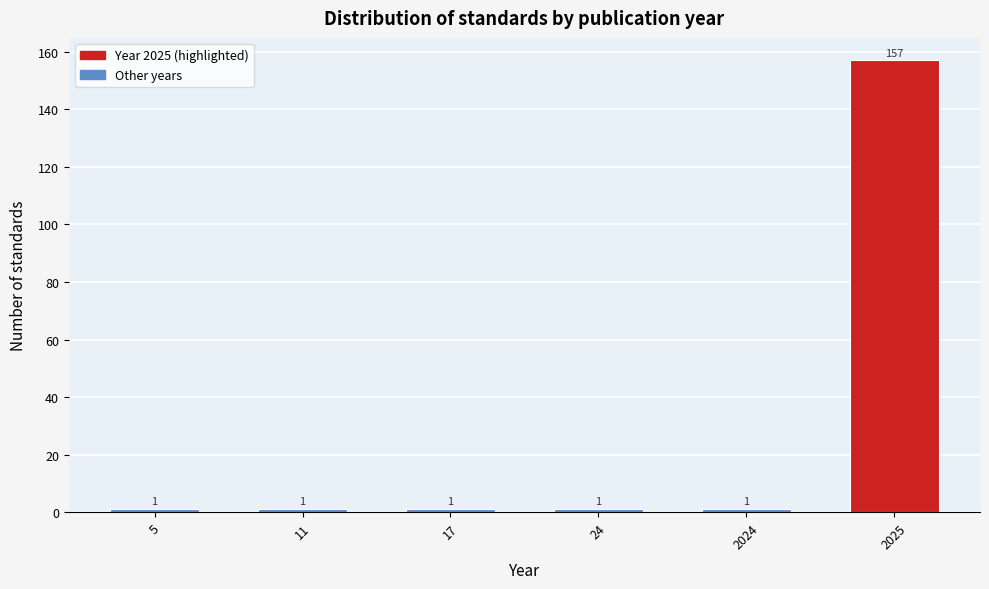

Reading left to right, list all the values displayed in this chart.

1	1	1	1	1	157